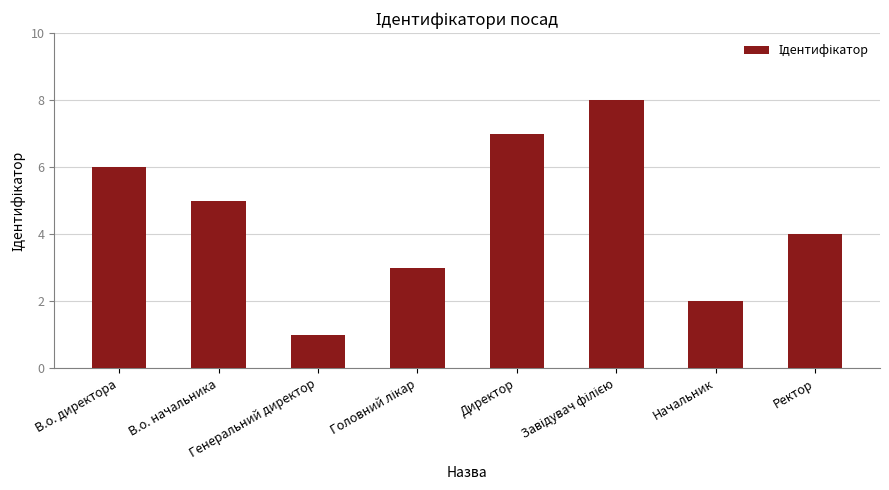

Does the chart contain stacked bars?

No